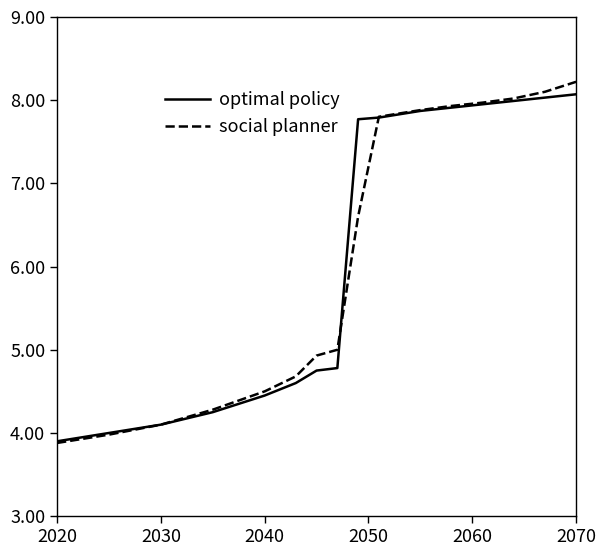

Which series has the widest spread of values?

social planner